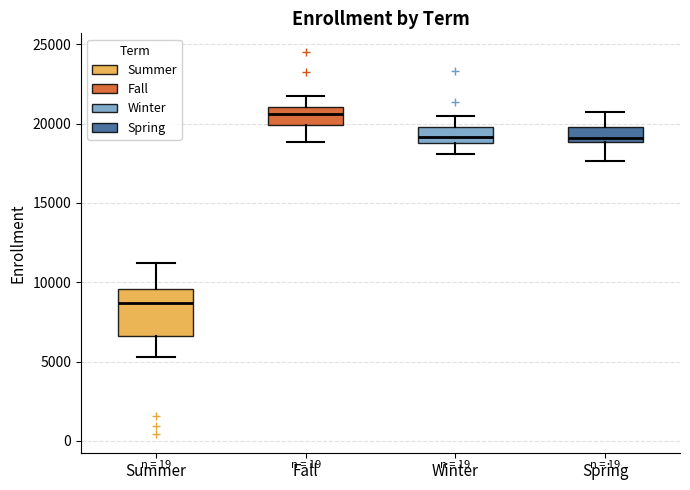

Reading left to right, transcribe this box plot: for each box, give where its median line is, the range the box spans, and where its two whiskers end, as read against the y-axis. The values are not printed on the chart, so give them approximately, as read against the axis.

Summer: median 8500, box 6500 to 9500, whiskers 5500 to 11000
Fall: median 20500, box 20000 to 21000, whiskers 19000 to 22000
Winter: median 19000 (inside the box), box 19000 to 20000, whiskers 18000 to 20500
Spring: median 19000 (just above the box's lower edge), box 19000 to 20000, whiskers 17500 to 20500